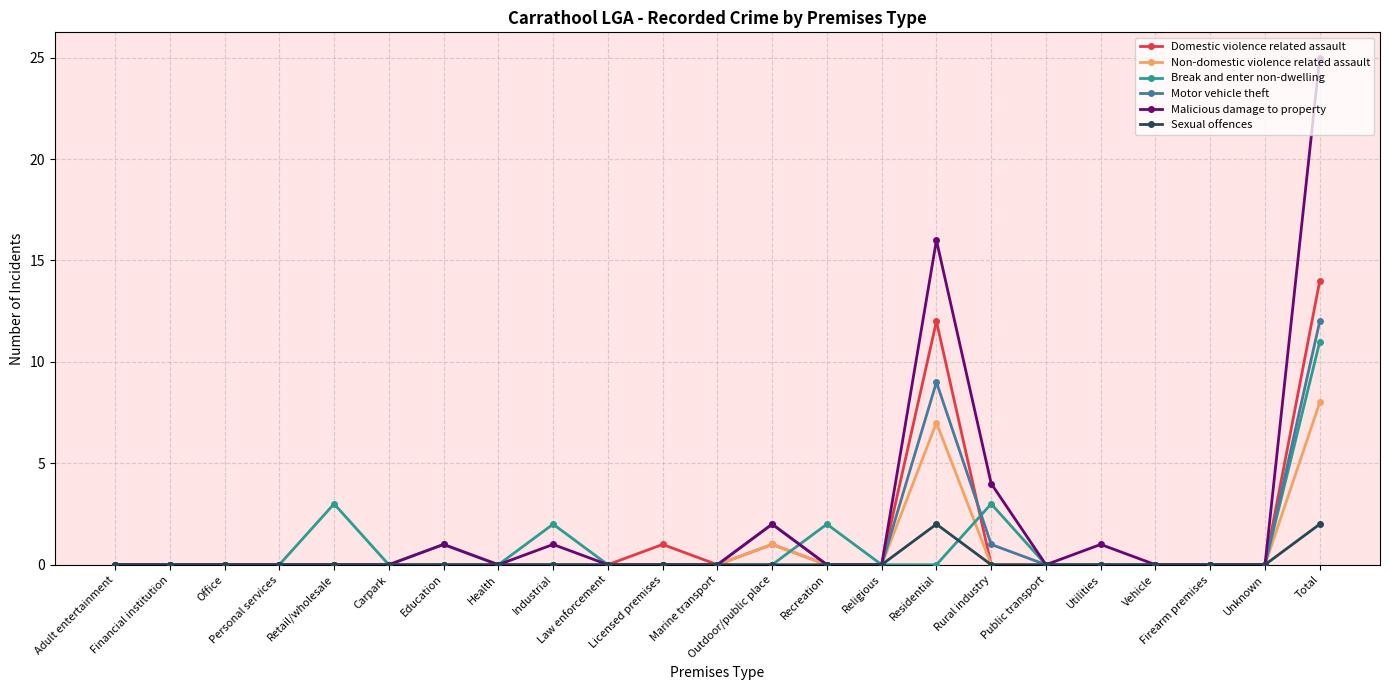

What is the maximum value shown in the chart?

25